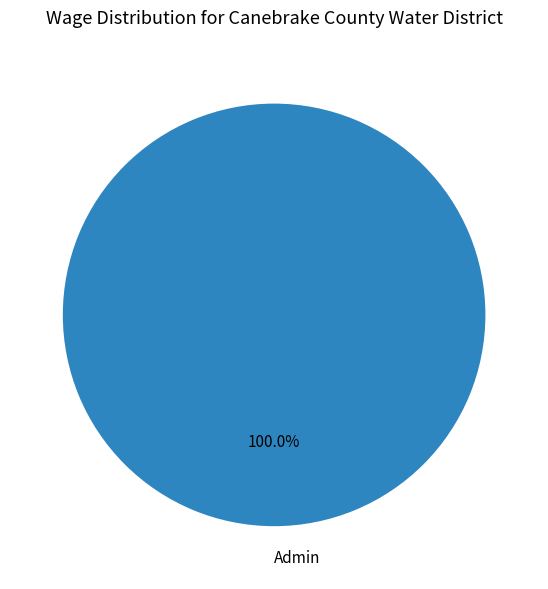

Rank the categories by value from lowest to highest.

Admin